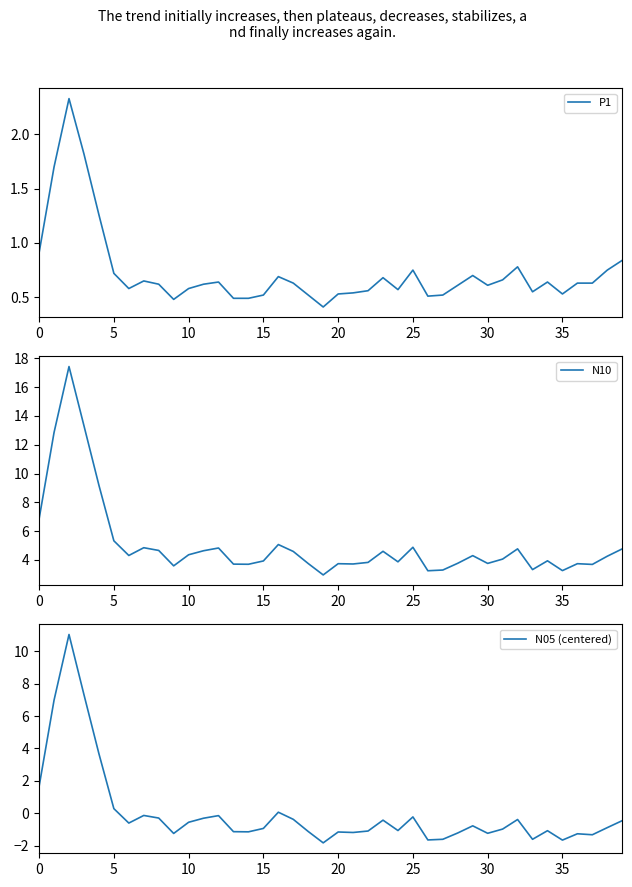

What is the approximate value of N05 (centered) at 14?

-1.1